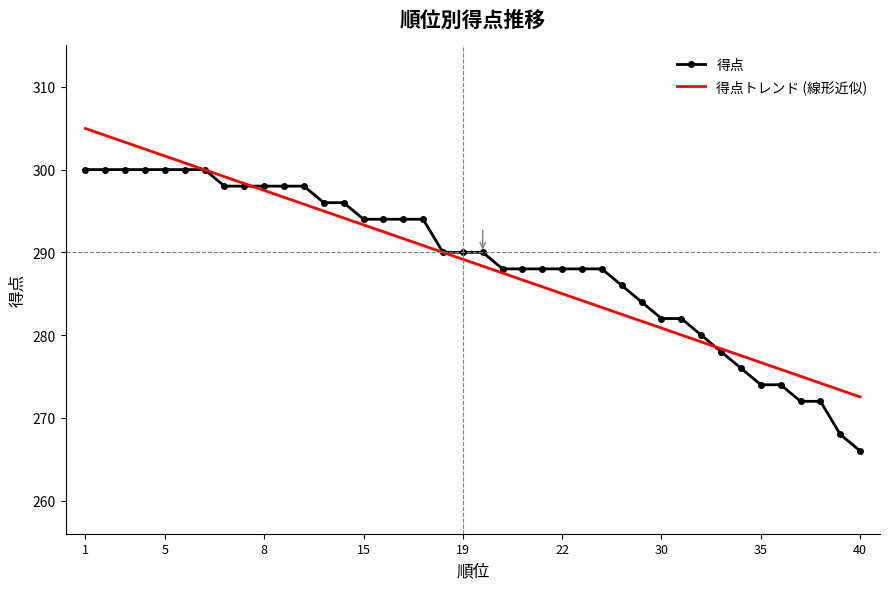

Which series has the widest spread of values?

得点